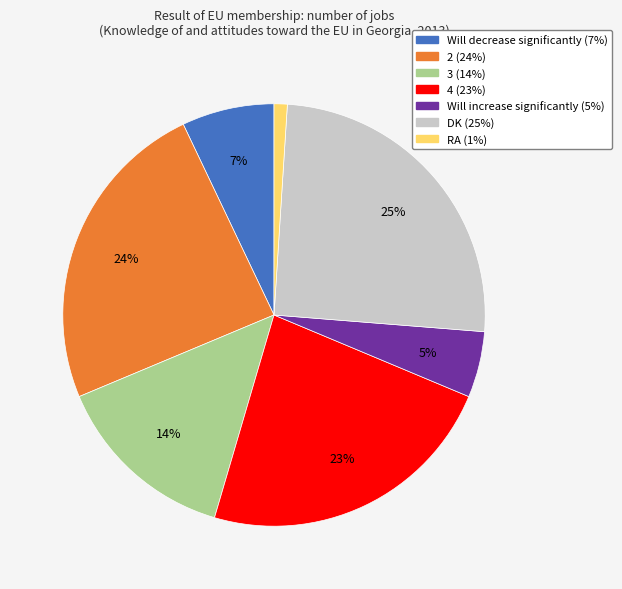

What is the largest slice in the pie chart?

DK